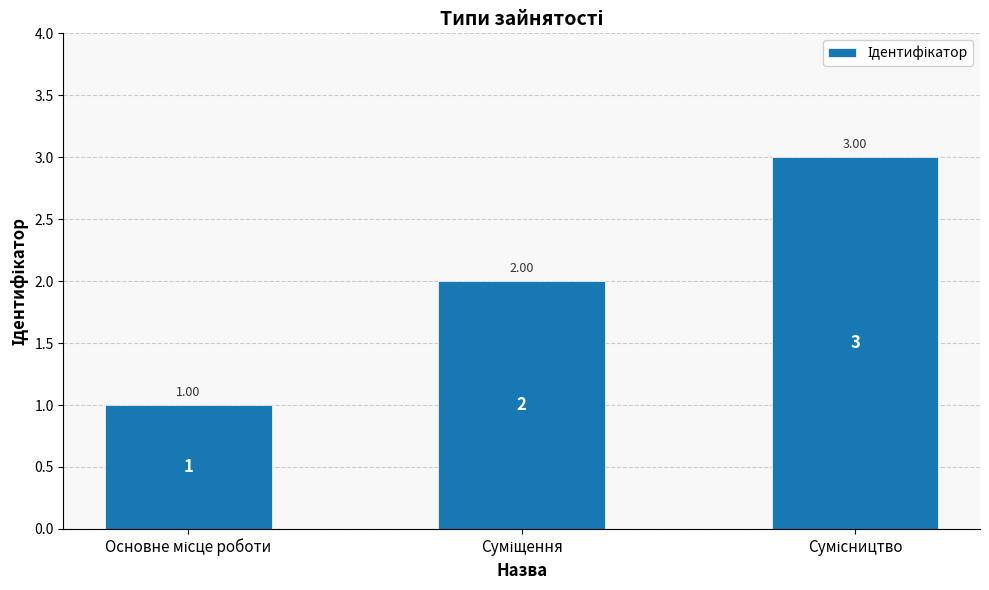

What is the difference between the second highest and minimum values?

1